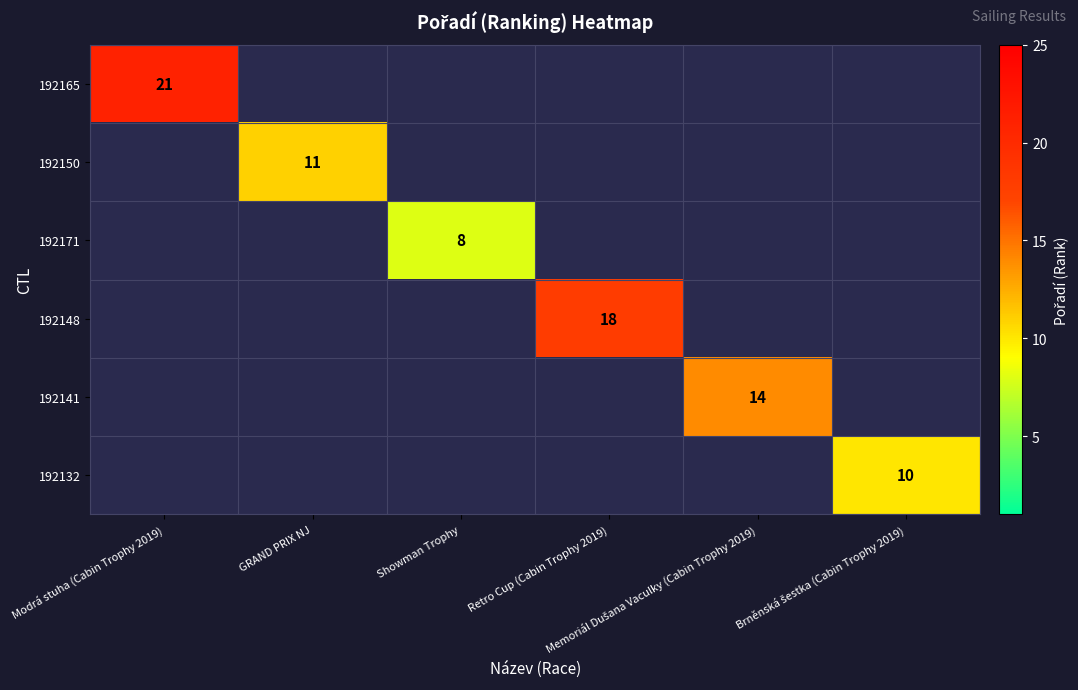

What is the maximum value shown in the chart?

21.0